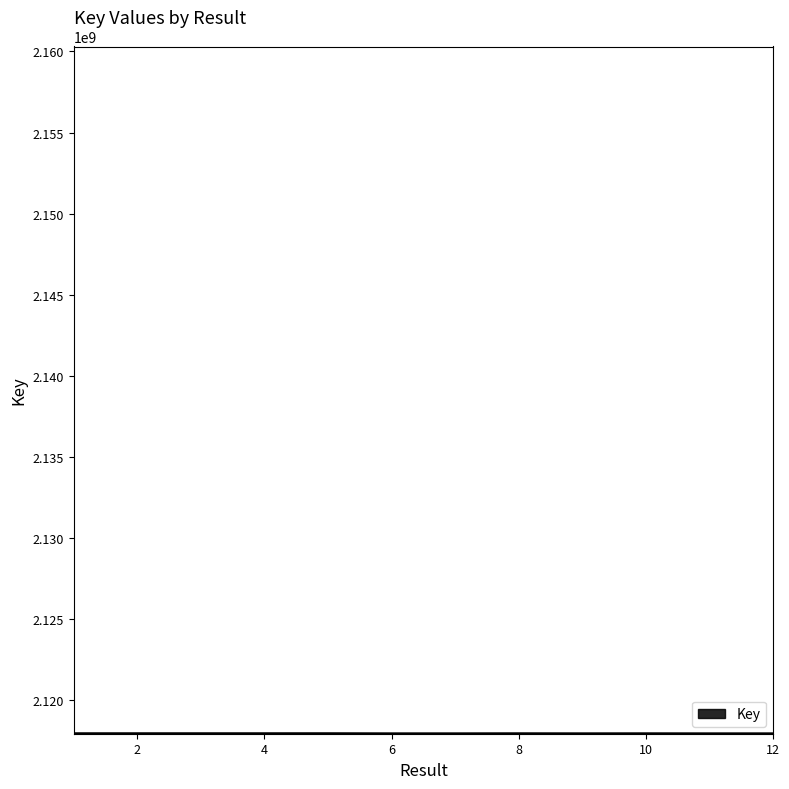

What is the greatest value displayed?

2117946291